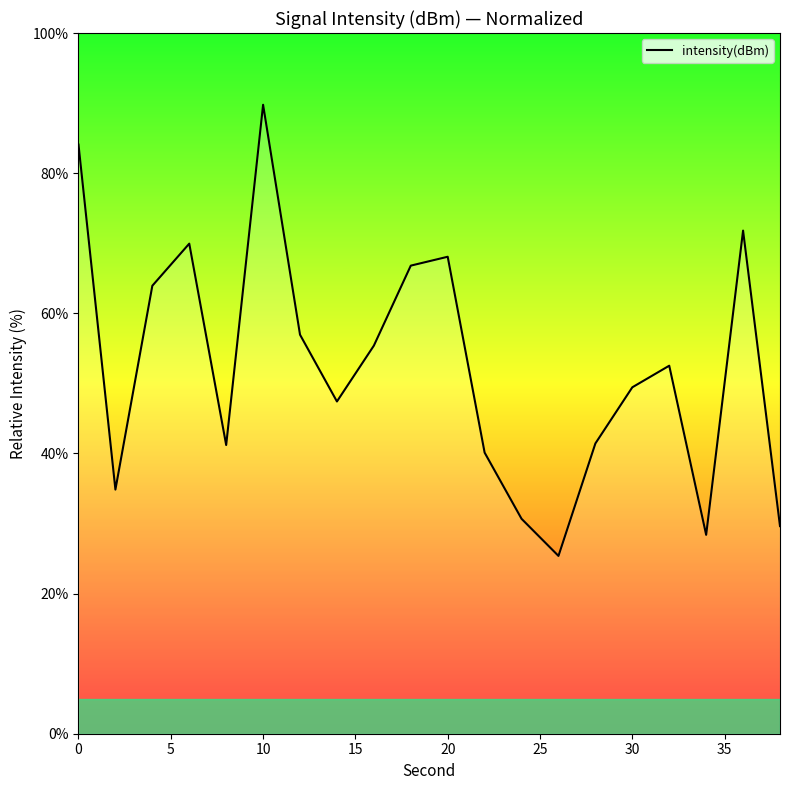

What is the smallest value displayed?

25.4